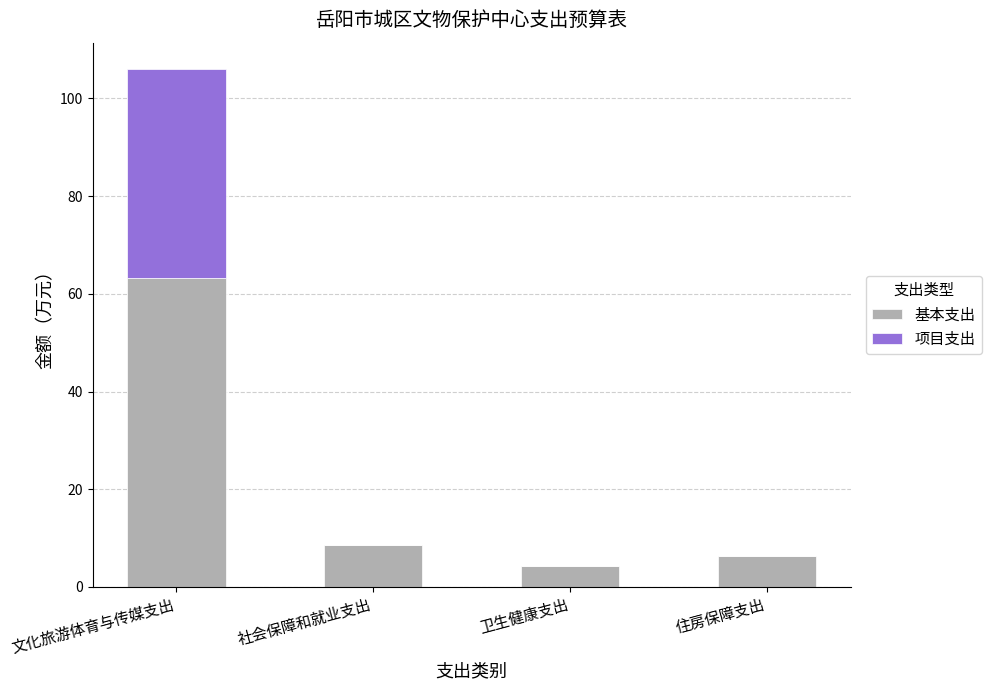

The 基本支出 series shows 4.4 at 卫生健康支出. True or false?

True